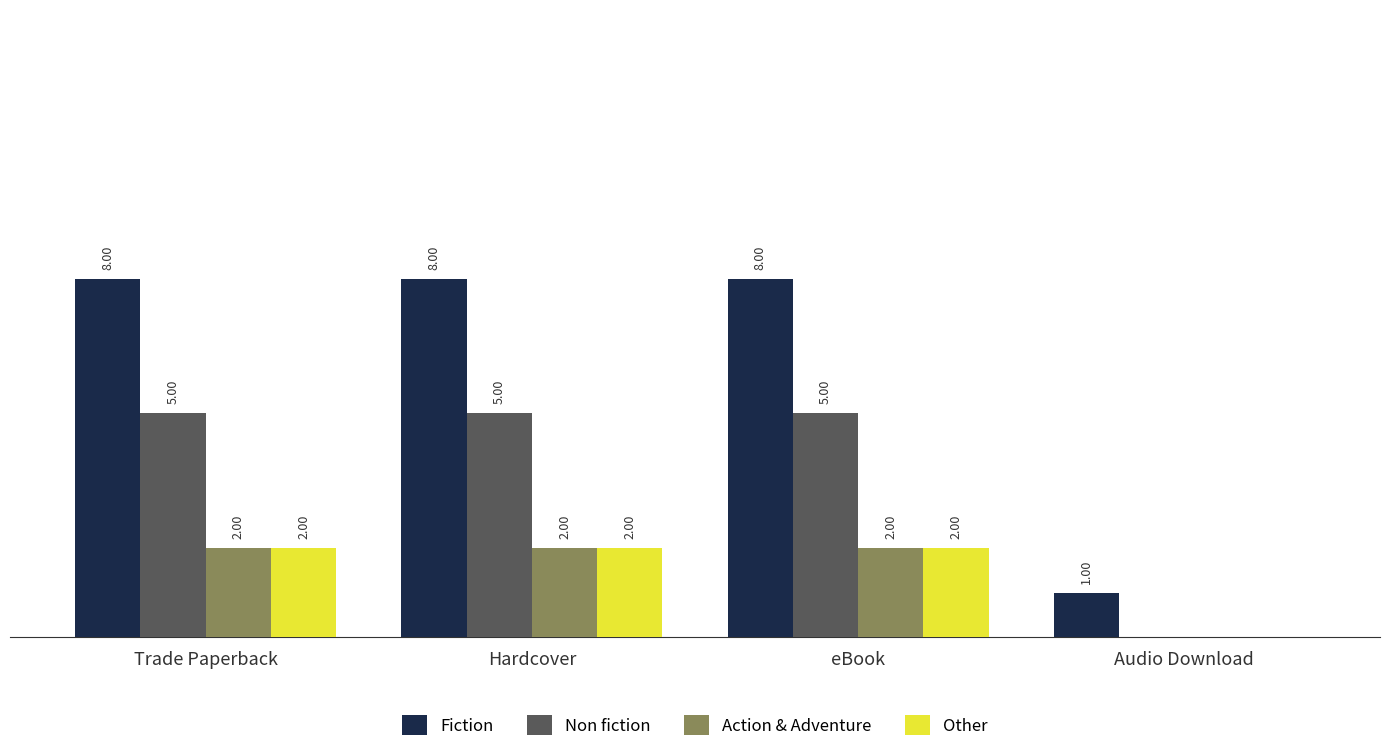

Does the chart contain stacked bars?

No